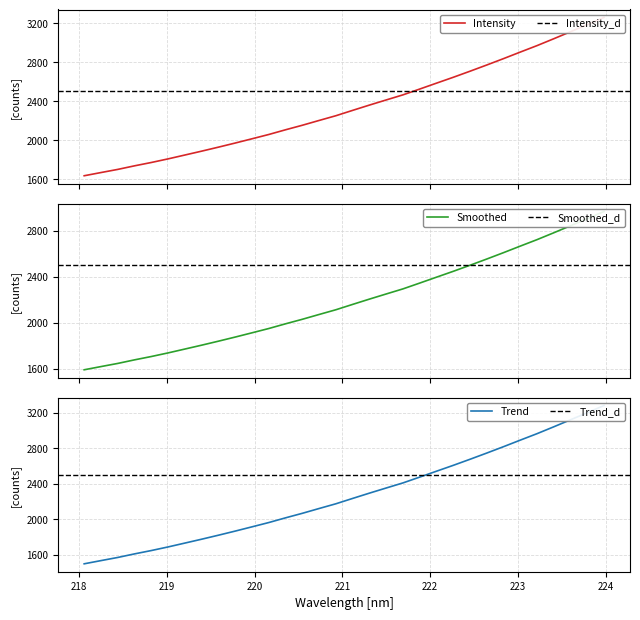

Is it true that the value at 224 is 1044.7?

False